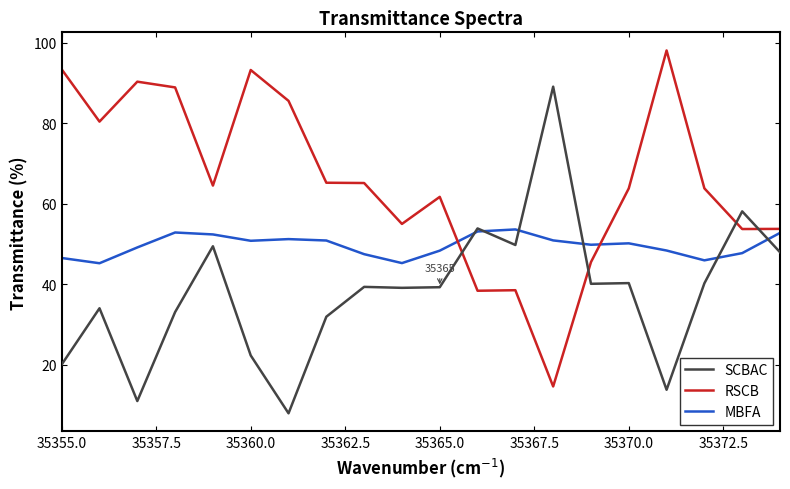

Which series has the largest total across all categories?

RSCB